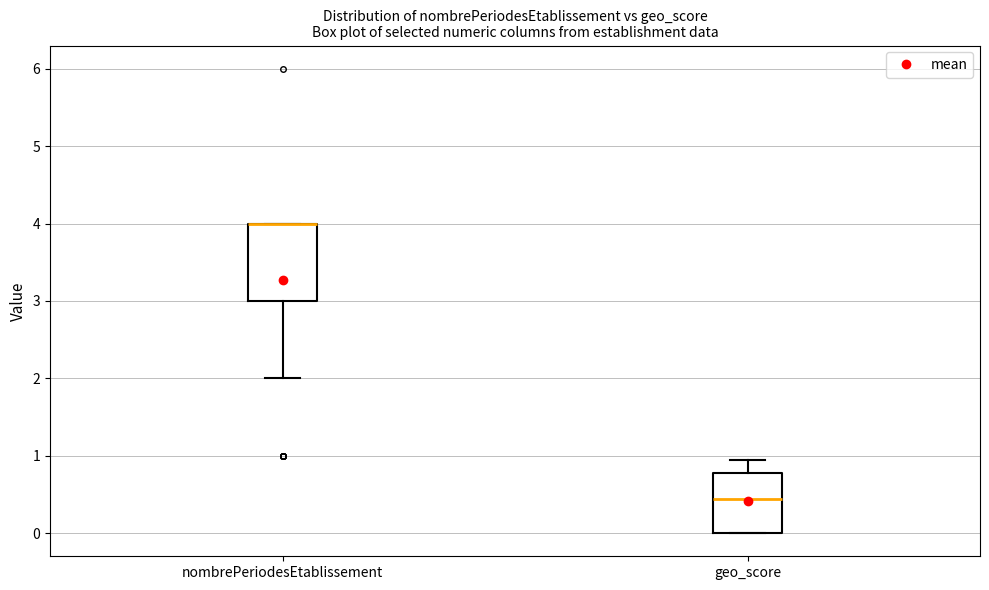

Where is the lower edge of the box for nombrePeriodesEtablissement on the y-axis? The values are not printed on the chart, so give them approximately, as read against the axis.

3.0